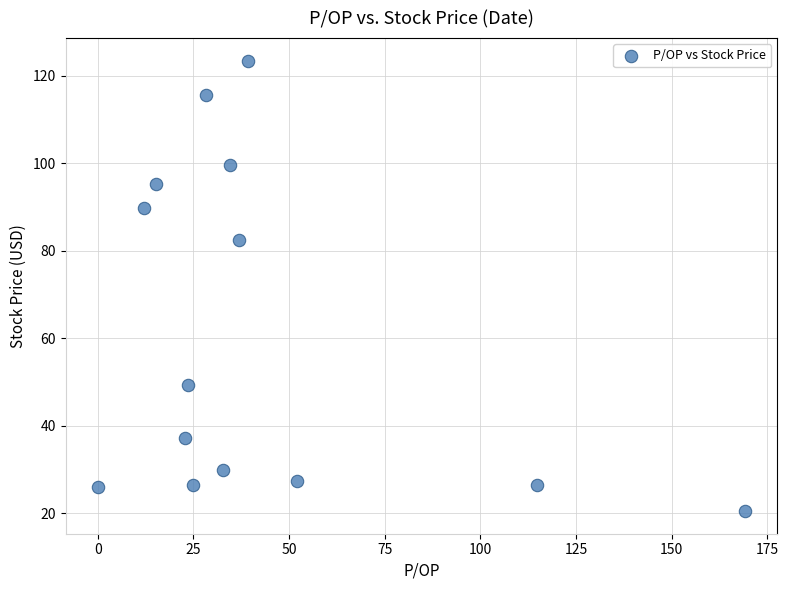

What Y value in the scatter plot is closest to 71?

82.4